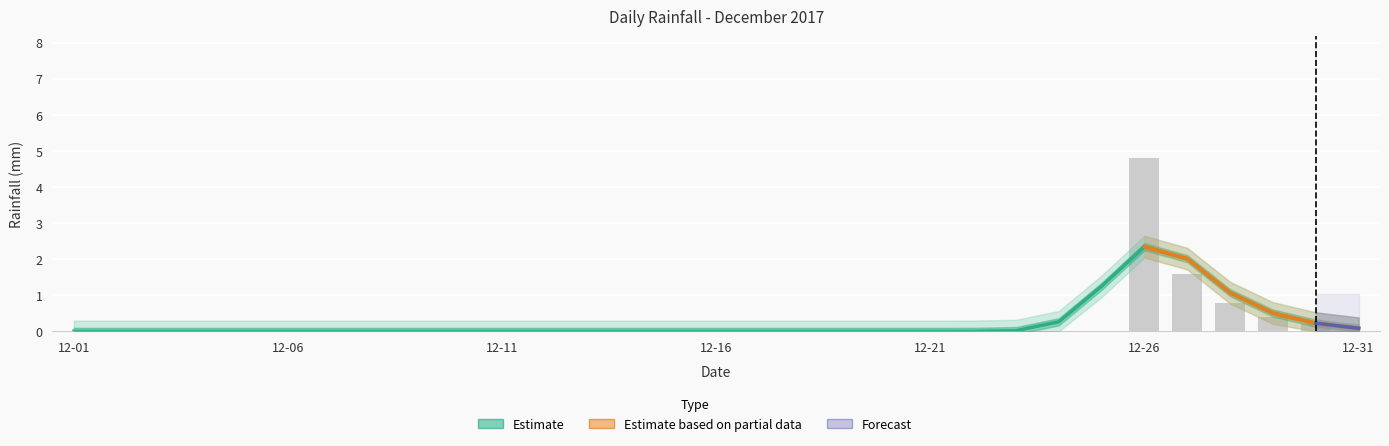

Is it true that the value at 2017-12-15 is 1.9?

False